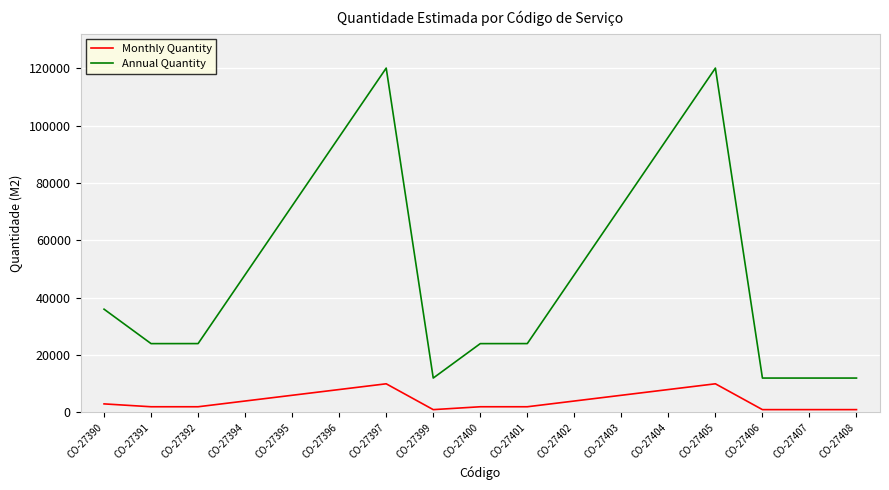

True or false: Monthly Quantity and Annual Quantity intersect in this chart.

False